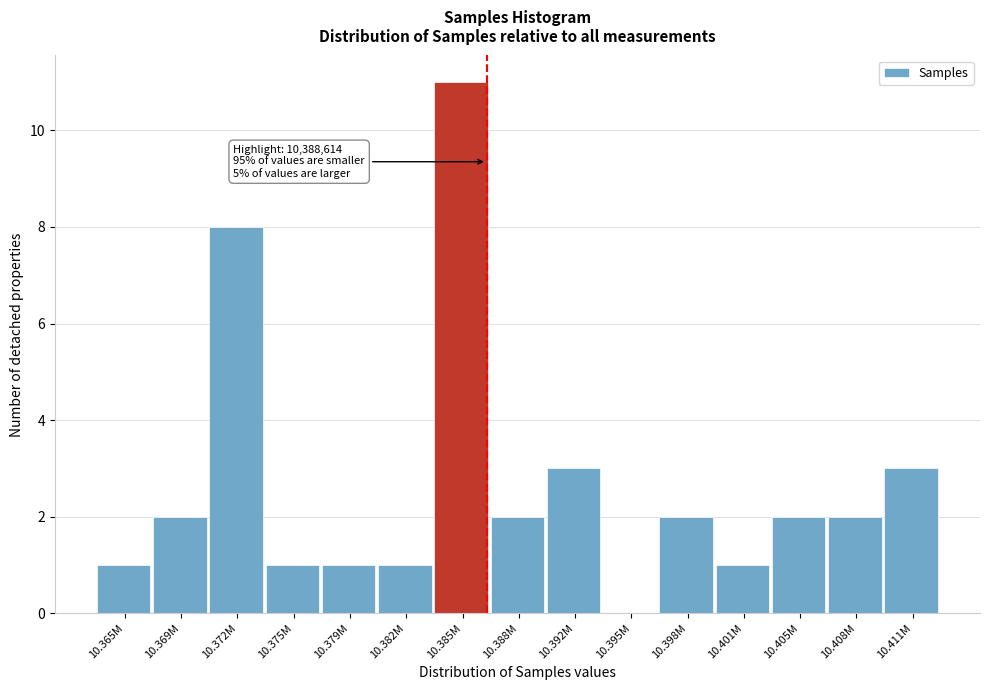

Reading left to right, transcribe all the data shown in this chart.

10.365M=1	10.369M=2	10.372M=8	10.375M=1	10.379M=1	10.382M=1	10.385M=11	10.388M=2	10.392M=3	10.395M=0	10.398M=2	10.401M=1	10.405M=2	10.408M=2	10.411M=3